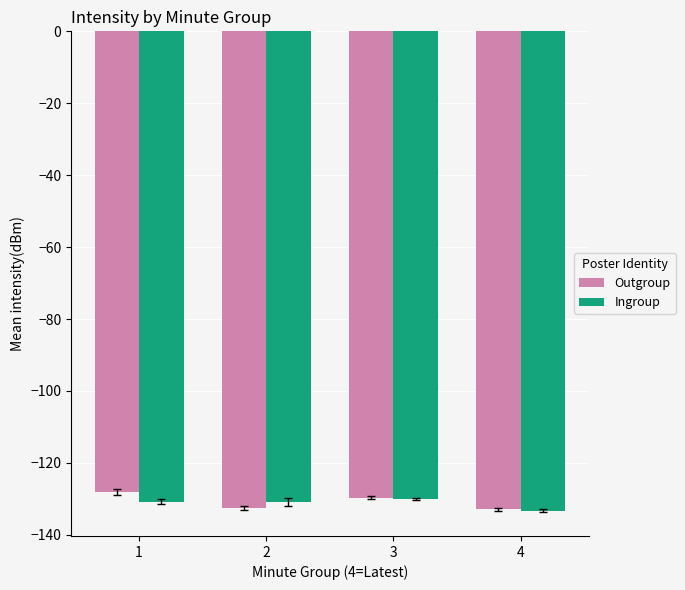

How many bars are there in total?

8